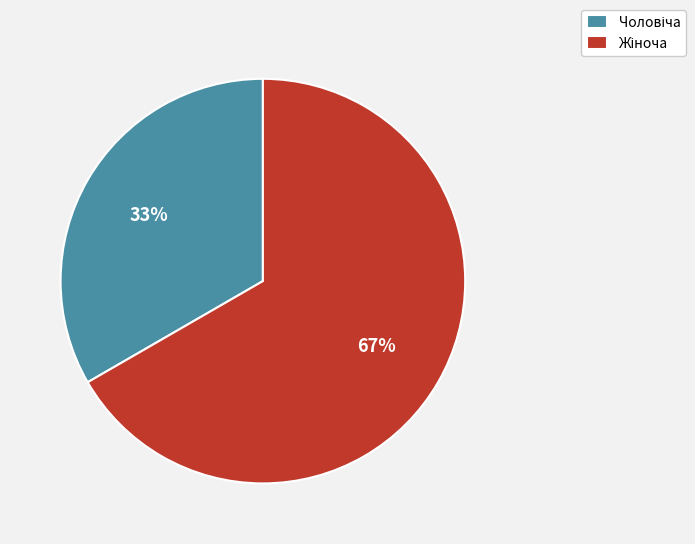

To the nearest percent, what is the average slice percentage?

50%